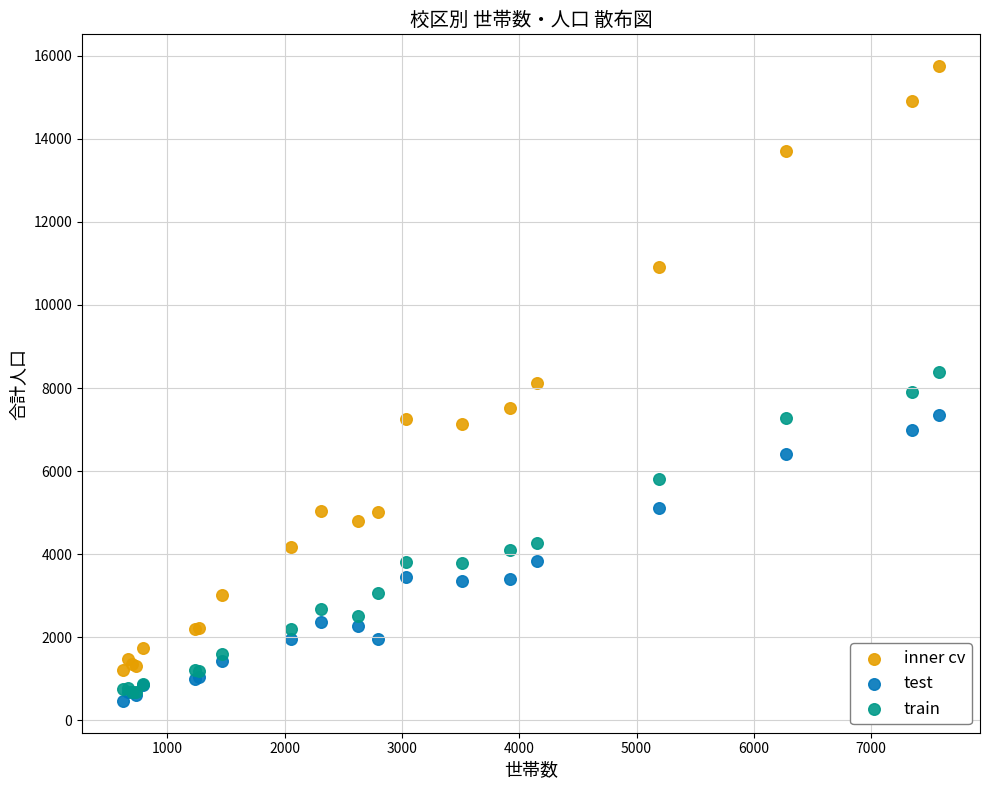

What are all the series names shown in the legend?

inner cv, test, train